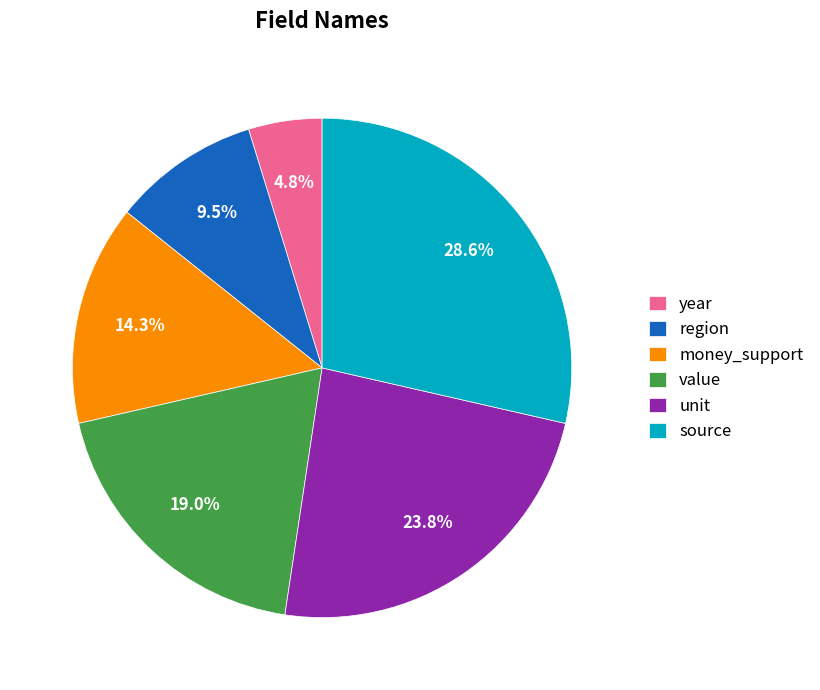

Is money_support the majority of the pie?

No